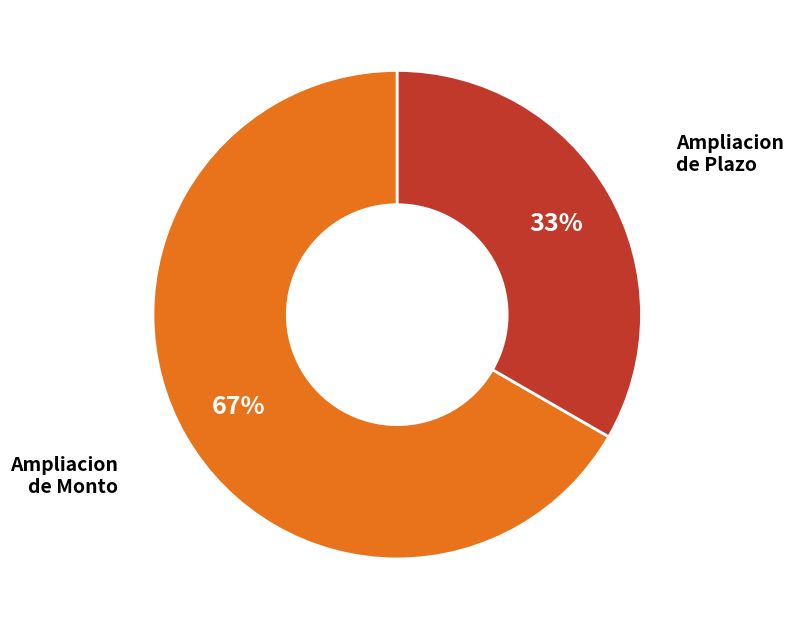

Is there a majority slice in this chart?

Yes